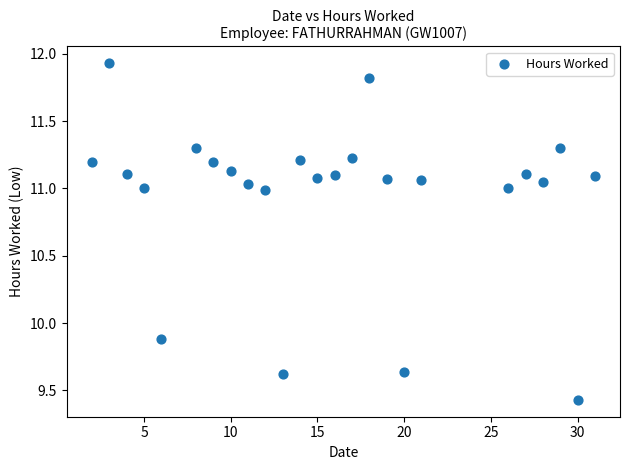

What is the range of X values (max minus min)?

29.0